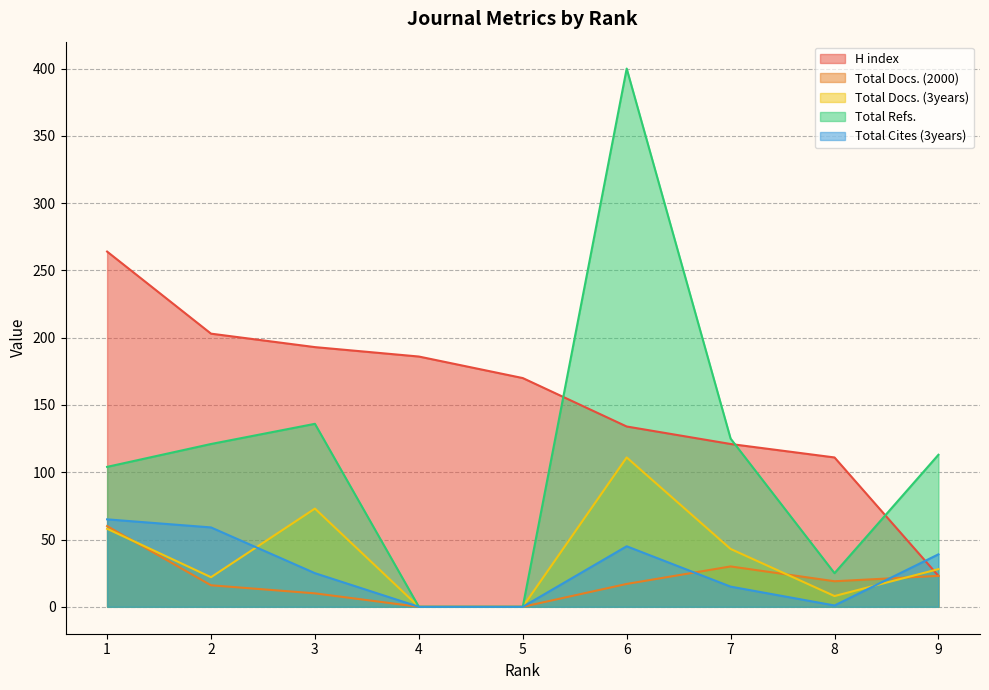

At how many categories does at least one series exceed 155?

6